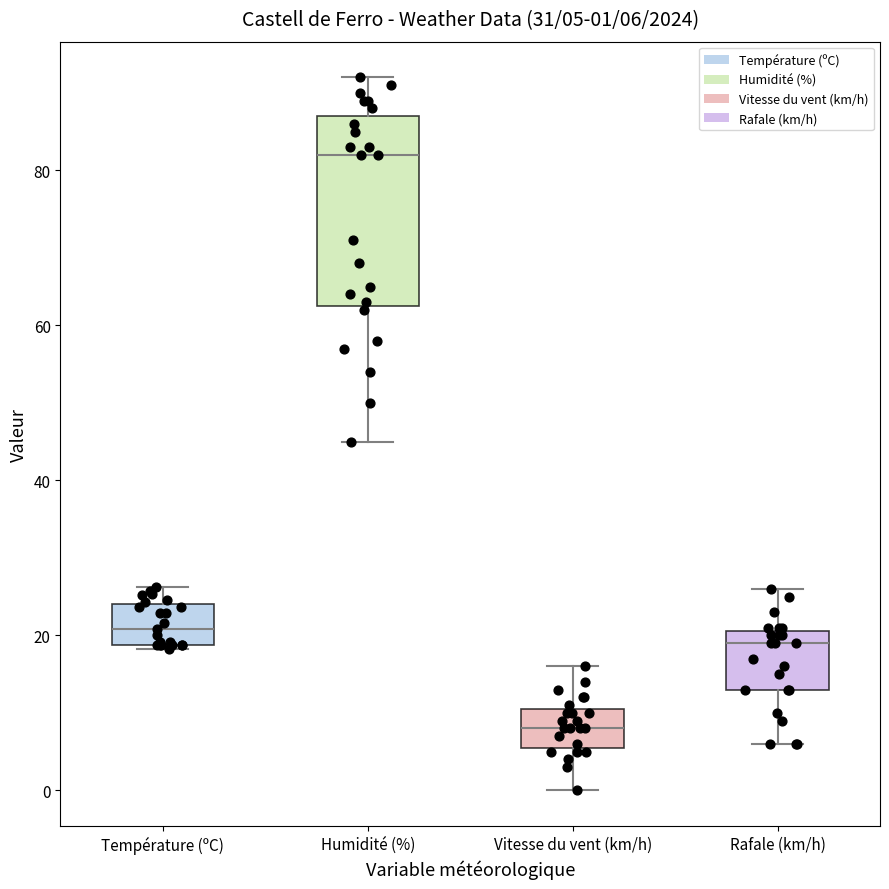

Comparing the boxes themselves (not the whiskers), which one is the tallest?

Humidité (%)